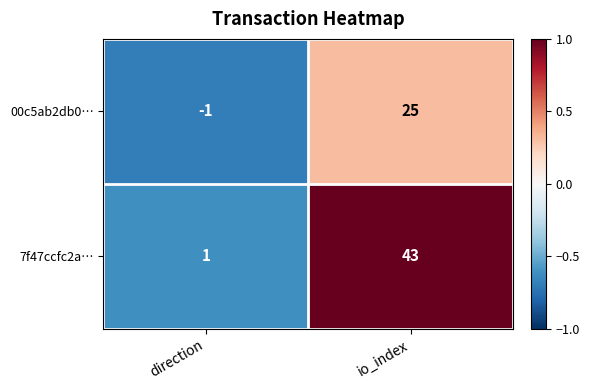

What is the average value of the 00c5ab2db0… series?

12